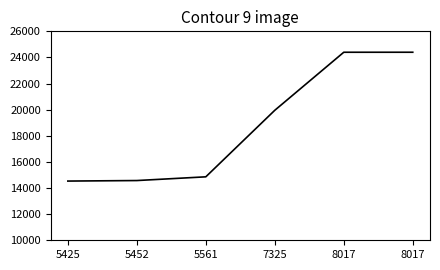

At which category does the chart reach its minimum across all series?

5425